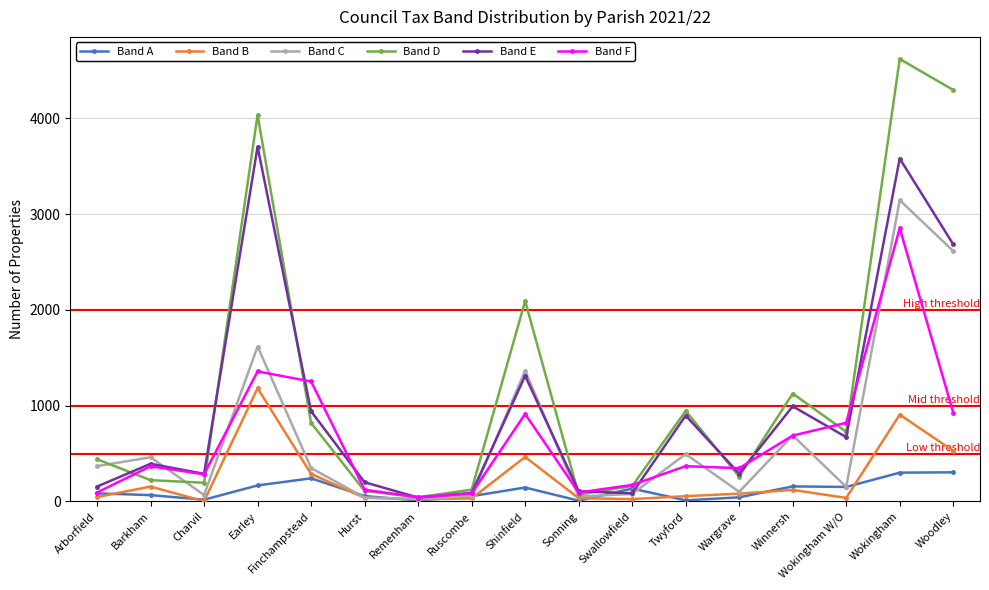

How many values in the Band D series are below 440?

8